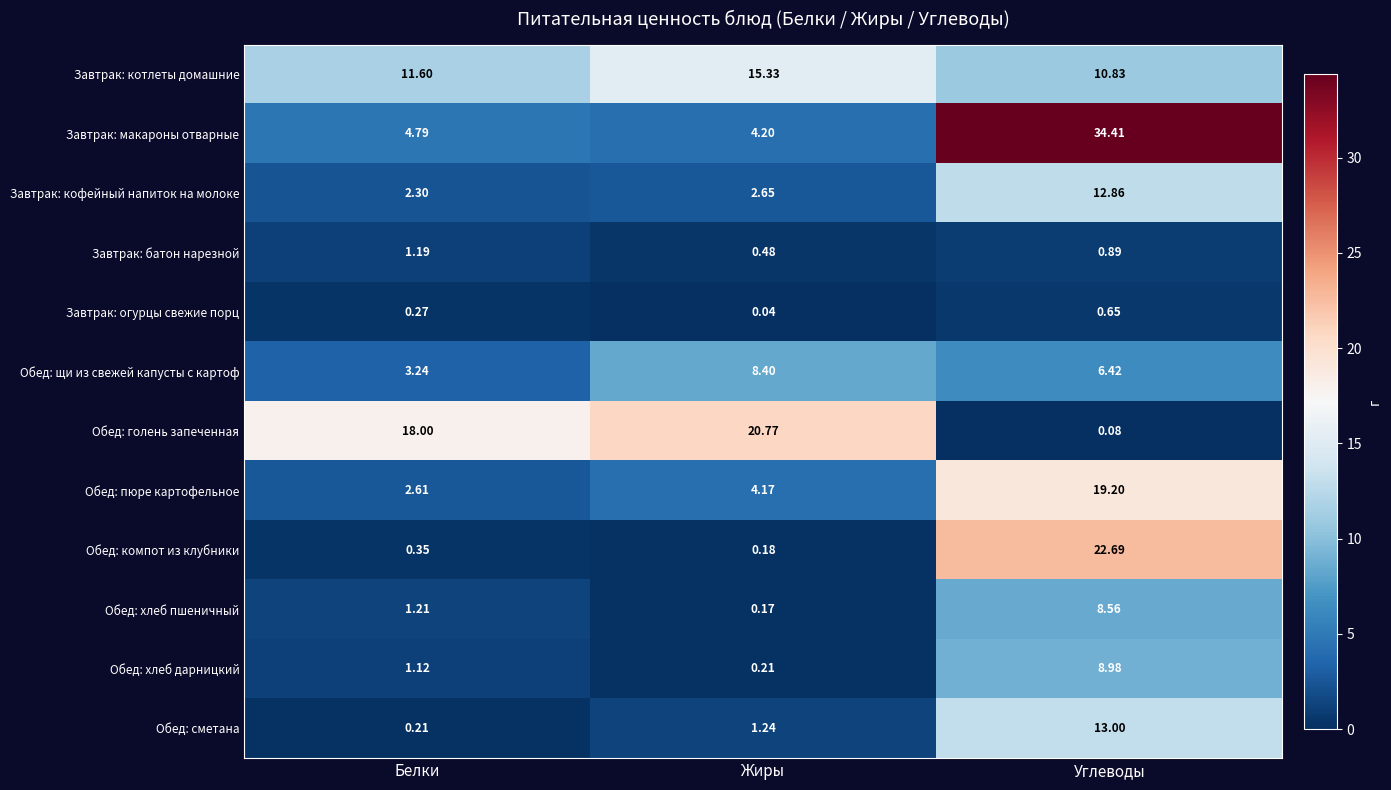

Which series has the widest spread of values?

Завтрак: макароны отварные